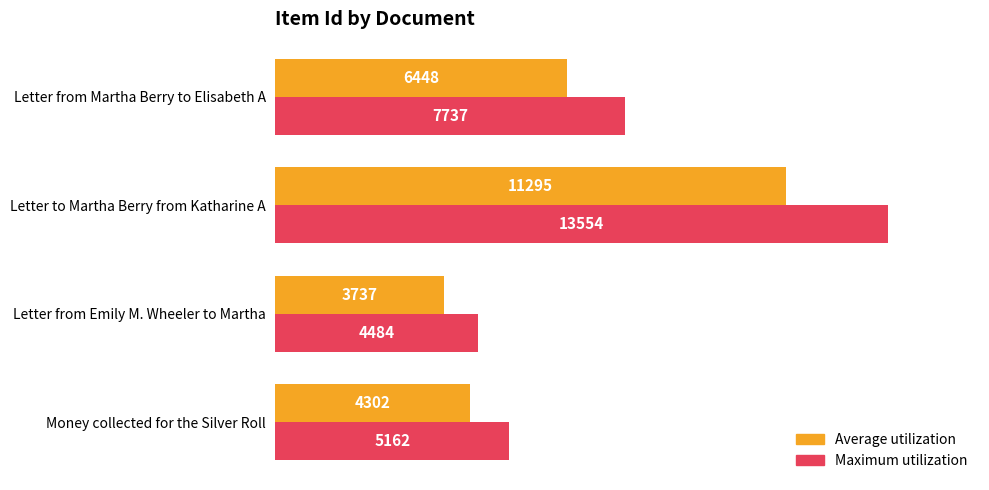

What is the difference between the maximum and minimum values in the Maximum utilization series?

9069.6